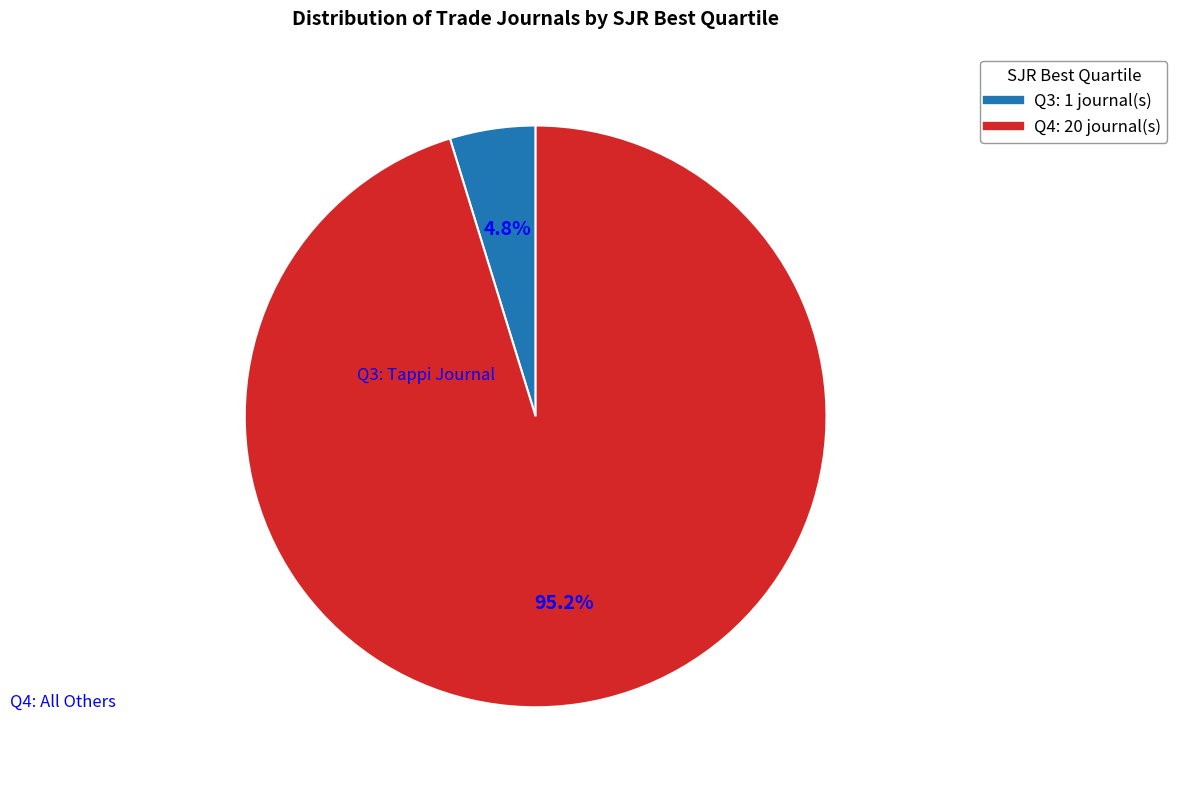

To the nearest percent, what percentage of the pie is Q4?

95%